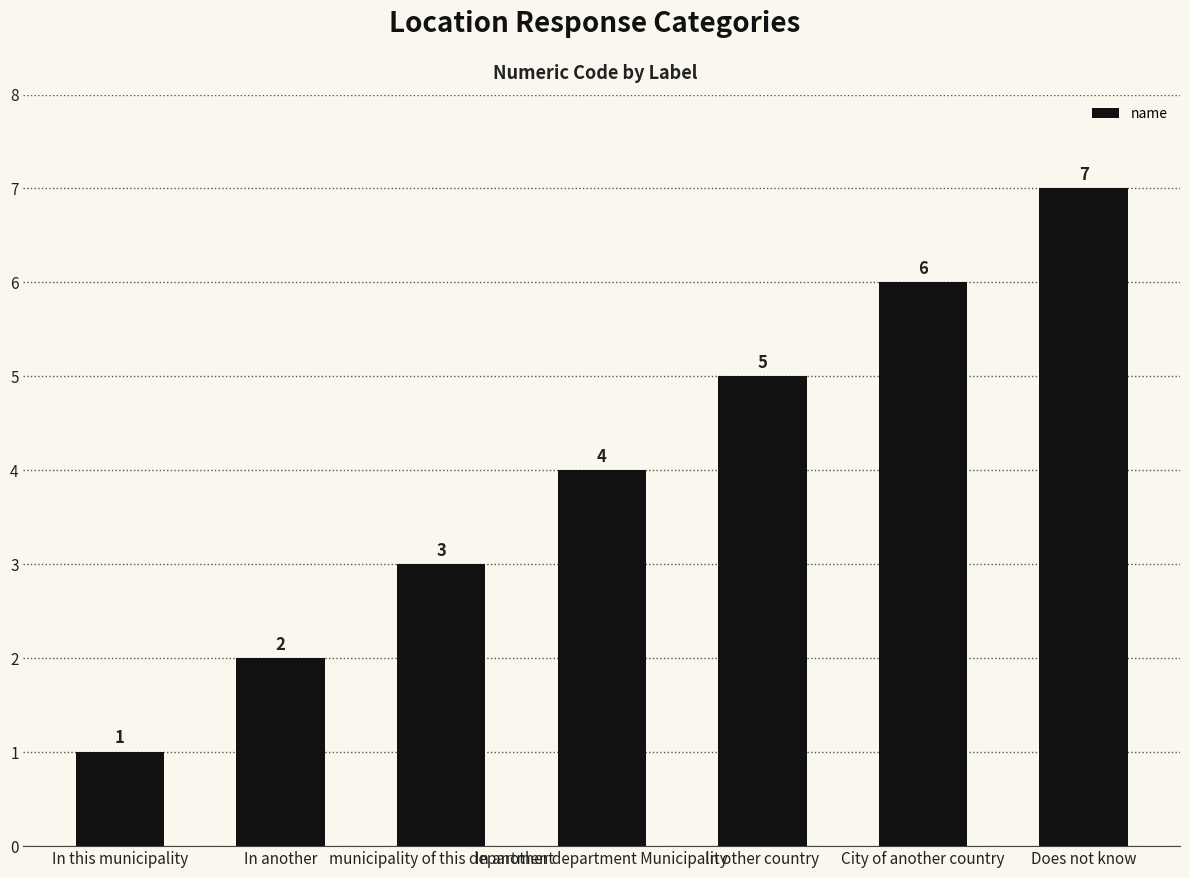

Is it true that the value at In another is 3?

False